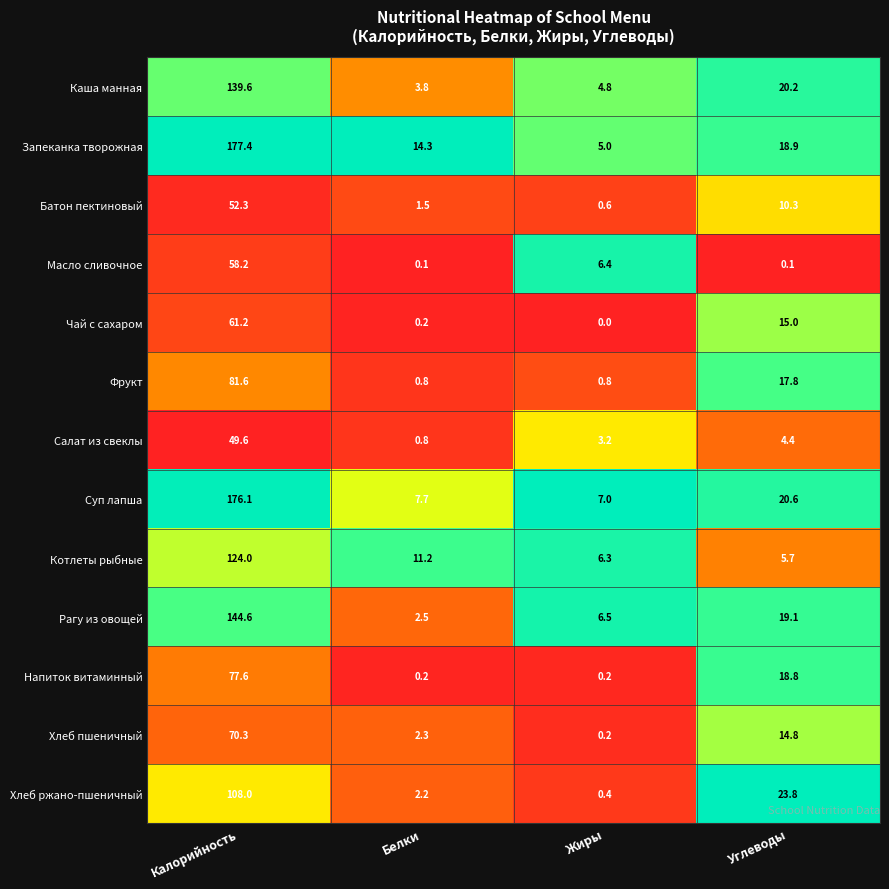

Is it true that Хлеб пшеничный equals 14.8 at Углеводы?

True